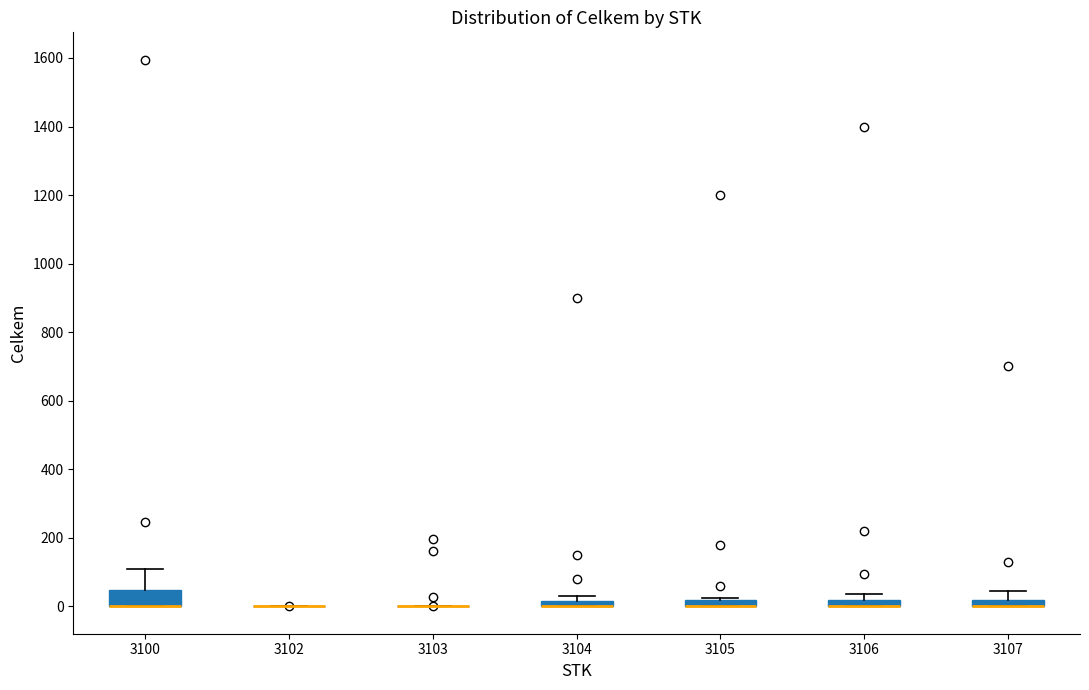

Where is the upper edge of the box at x = 3107 on the y-axis? The values are not printed on the chart, so give them approximately, as read against the axis.

20